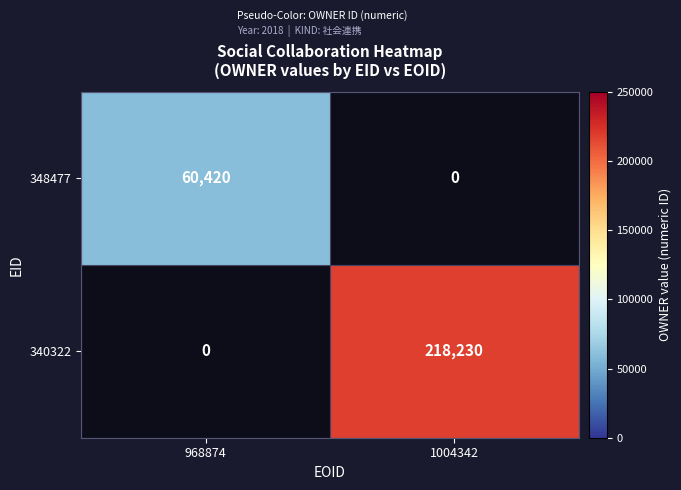

True or false: 348477 has a value of 17553 at 968874.

False